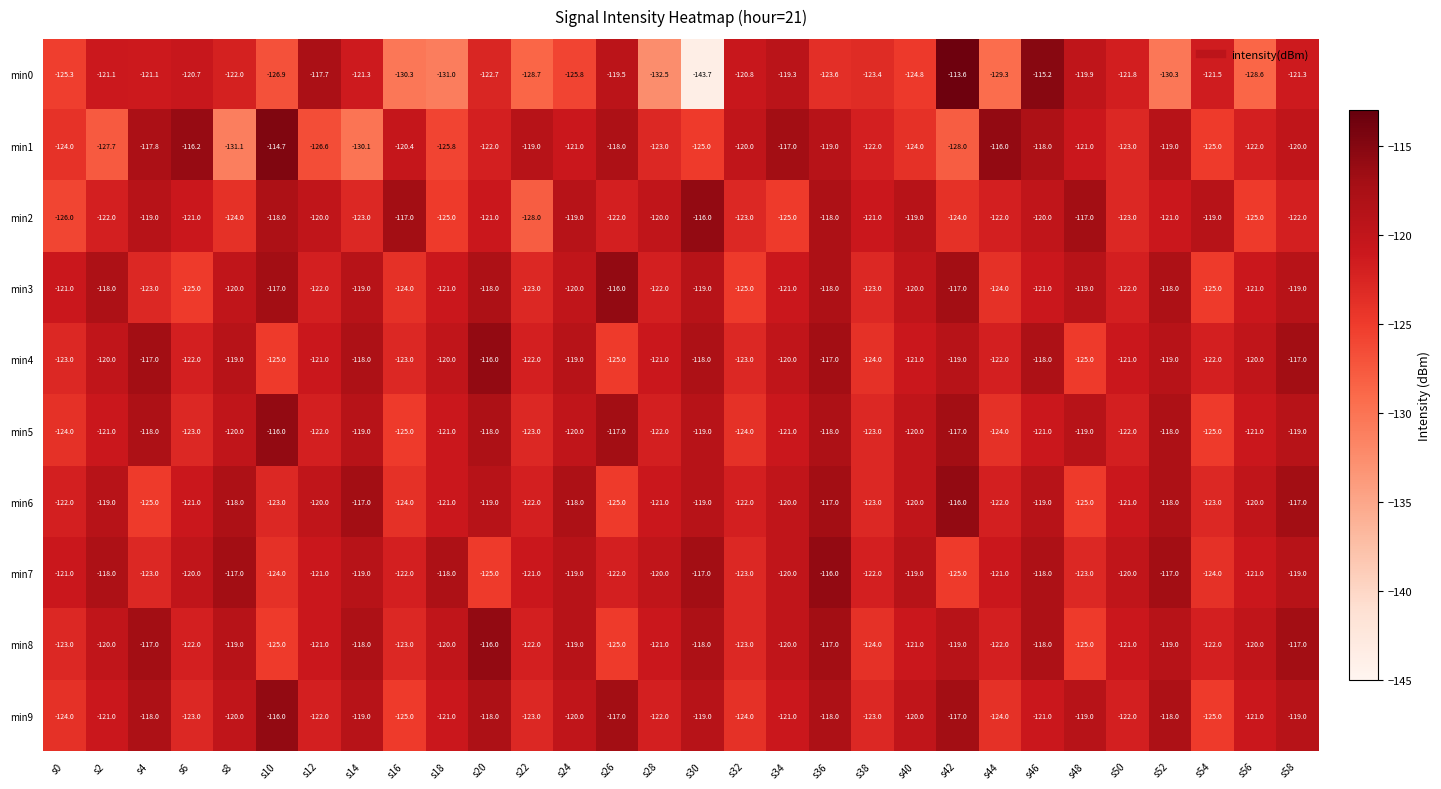

Where is min2 nearest to the value -122?

s2